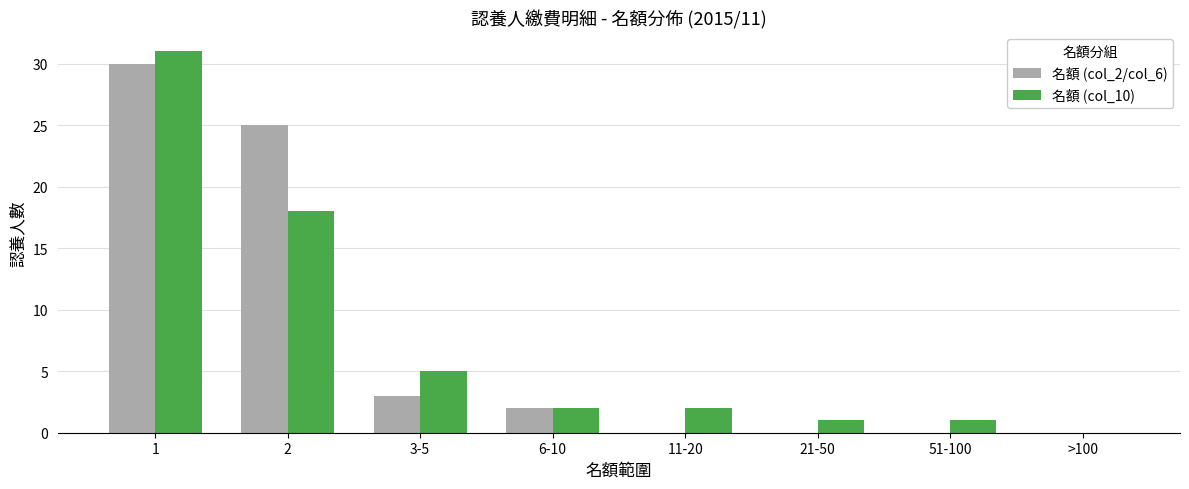

Is it true that 名額 (col_2/col_6) equals 2 at 3-5?

False